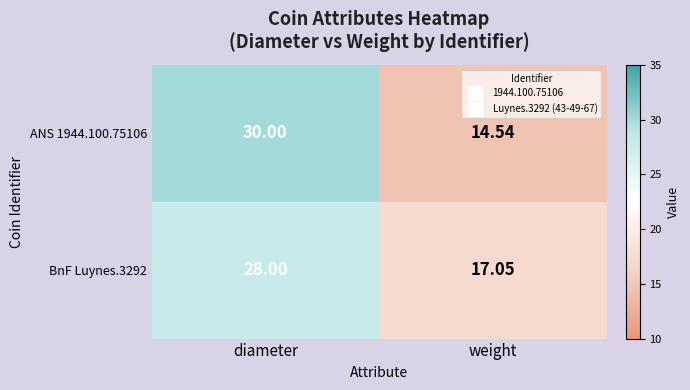

How many distinct data groups are displayed?

2